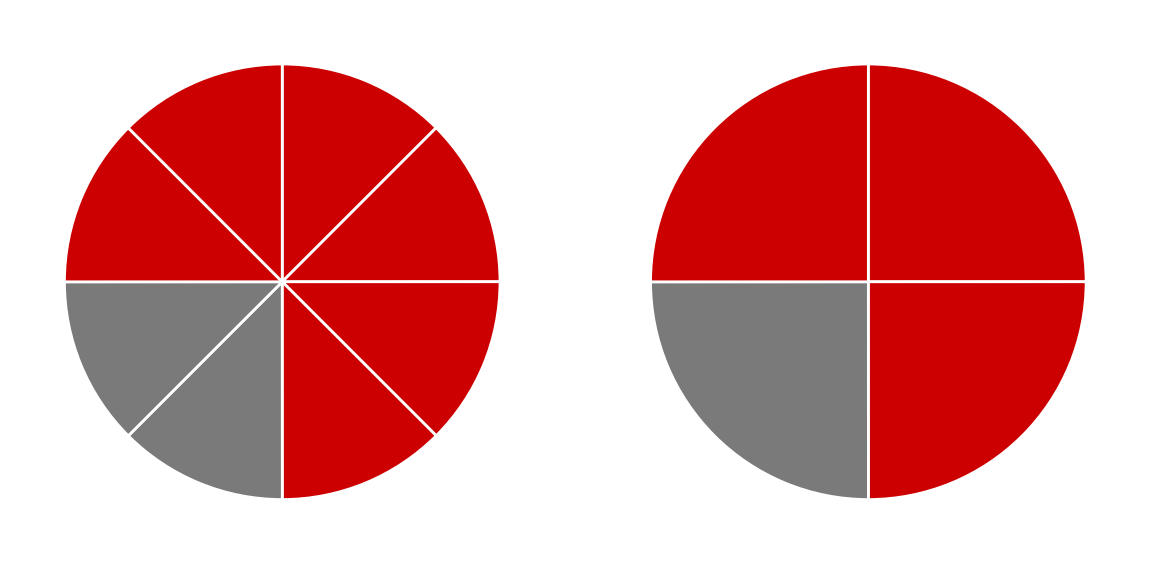

The 23233 slice represents 1% of the pie. True or false?

False